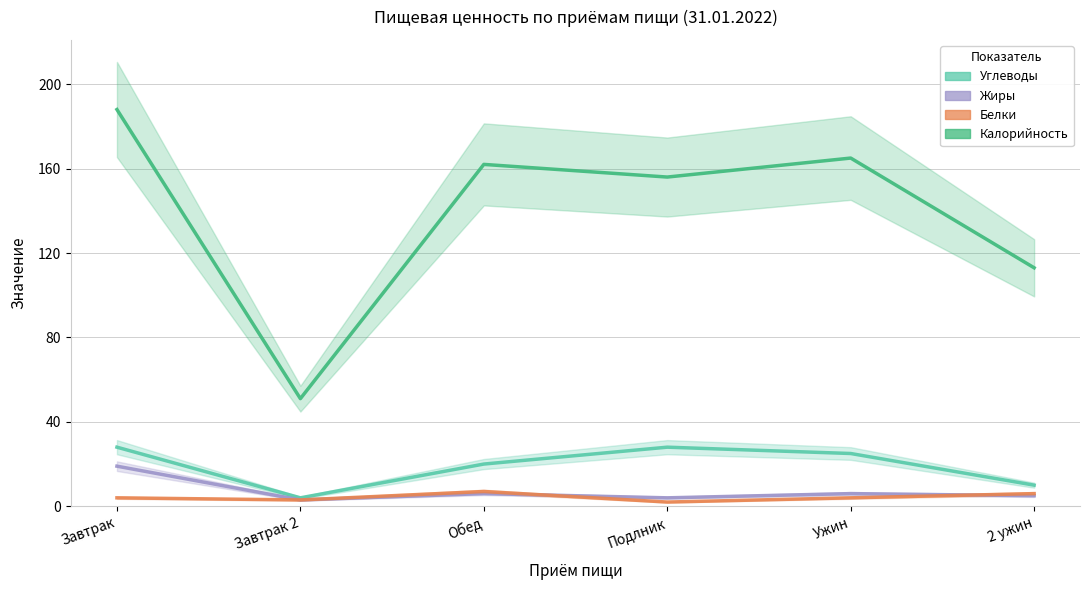

How many data points in Углеводы are less than 25?

3